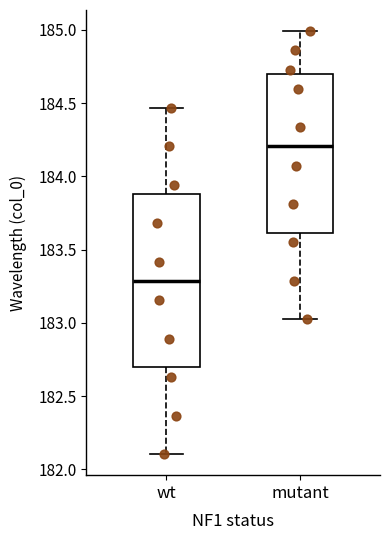

Which box's median line is the lowest?

wt